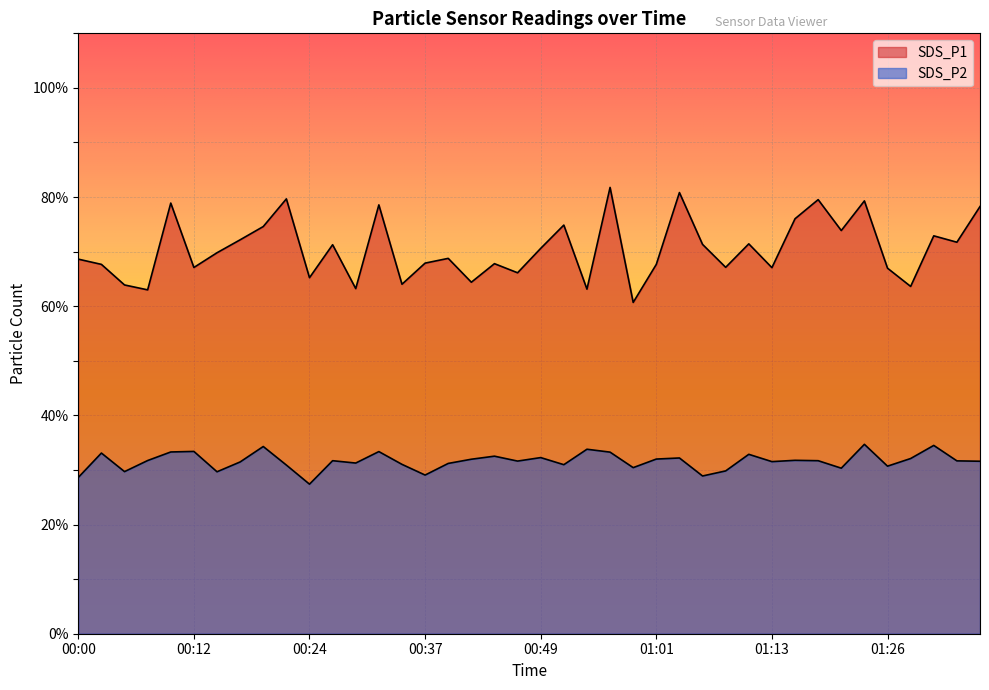

Which series has the widest spread of values?

SDS_P1